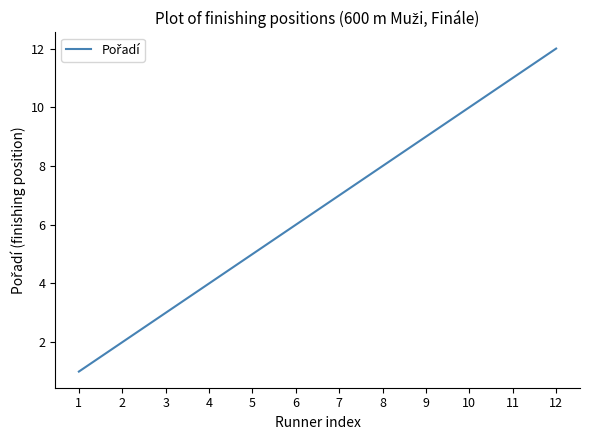

Reading left to right, transcribe all the data shown in this chart.

1=1	2=2	3=3	4=4	5=5	6=6	7=7	8=8	9=9	10=10	11=11	12=12